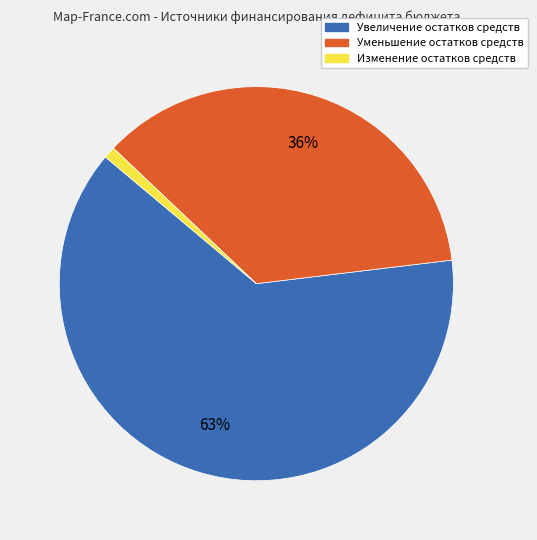

To the nearest percent, what is the combined percentage of Уменьшение остатков средств and Изменение остатков средств?

37%